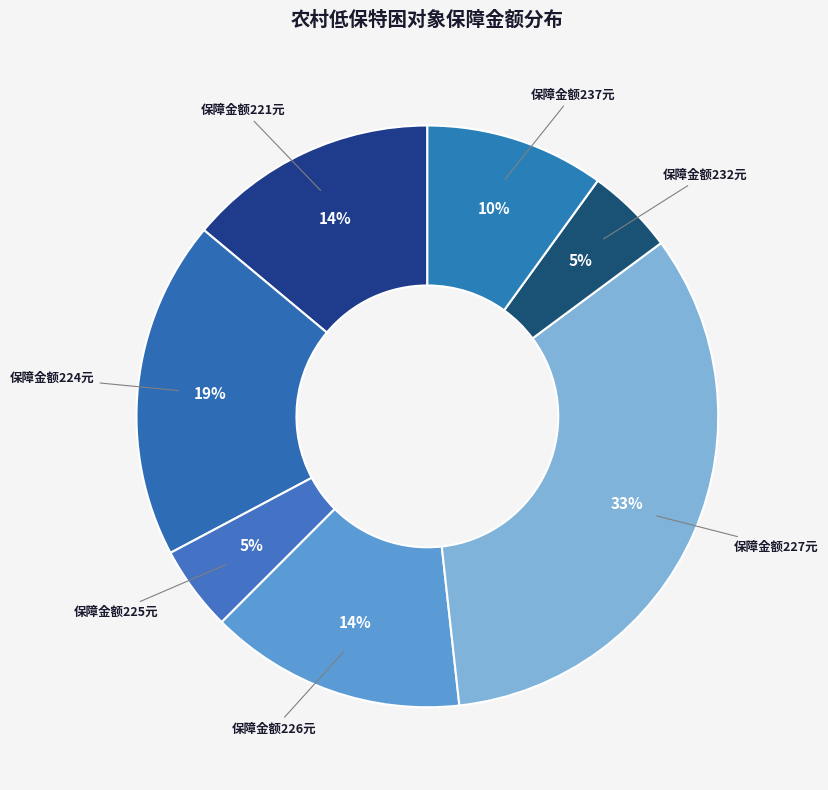

Which slice is the largest?

保障金额227元